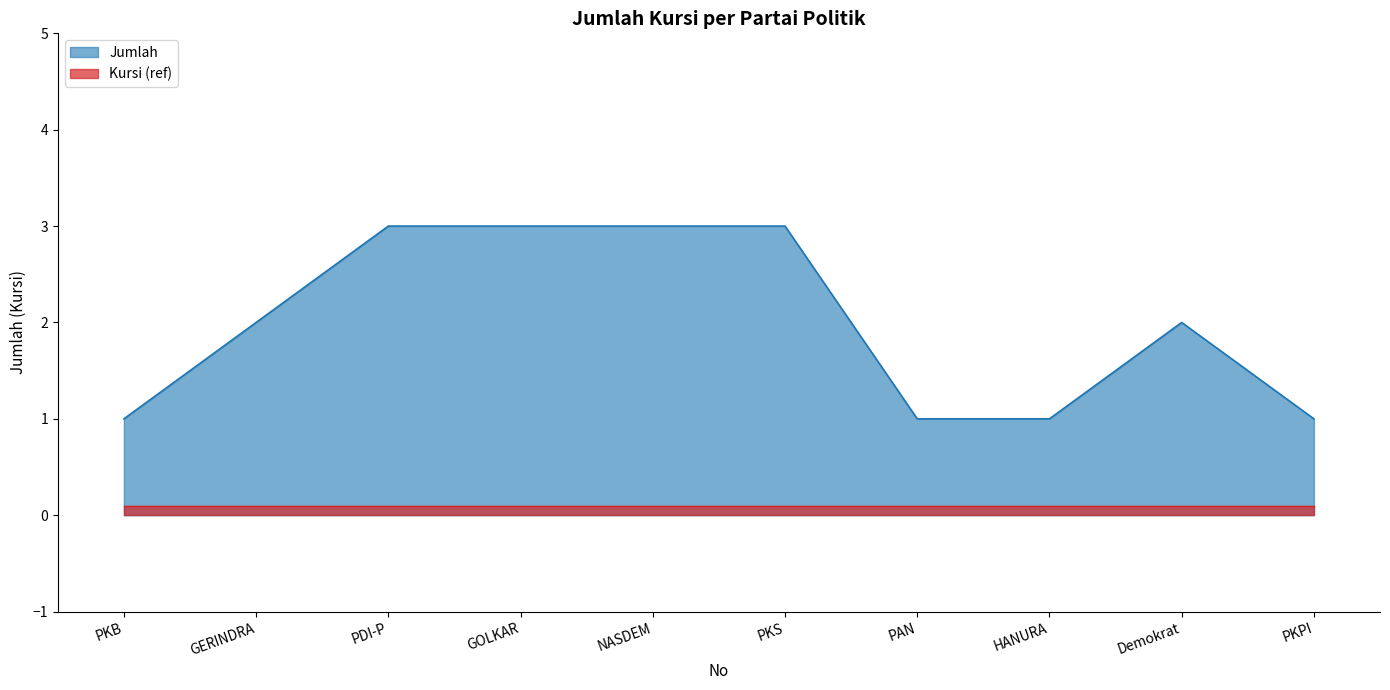

Which has a higher value, PKB or PKPI?

PKB